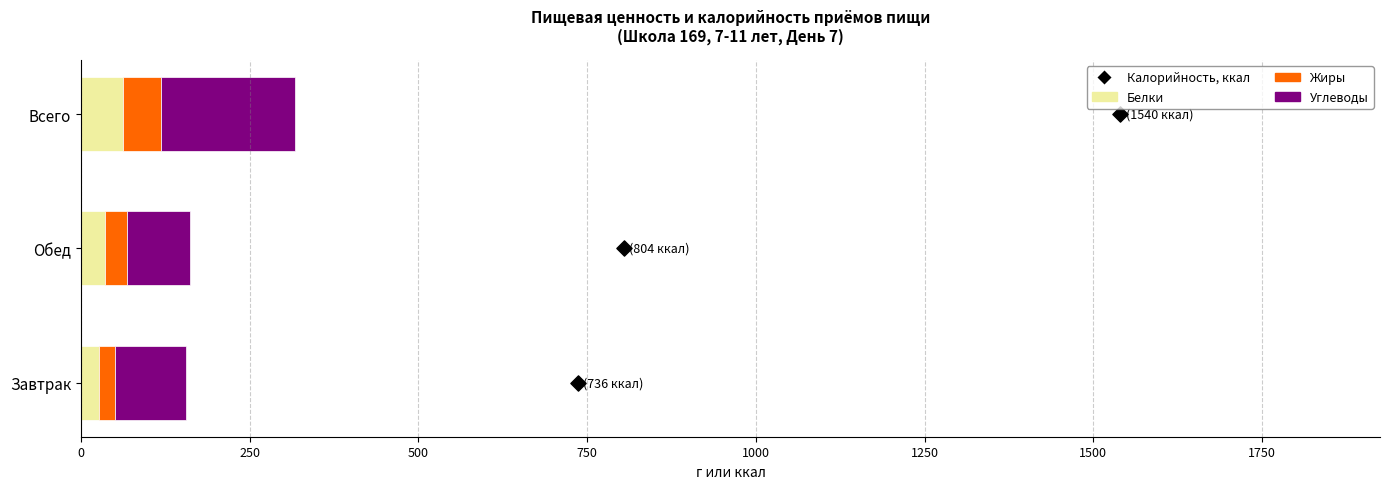

What is the total value across all series at 0?

154.9